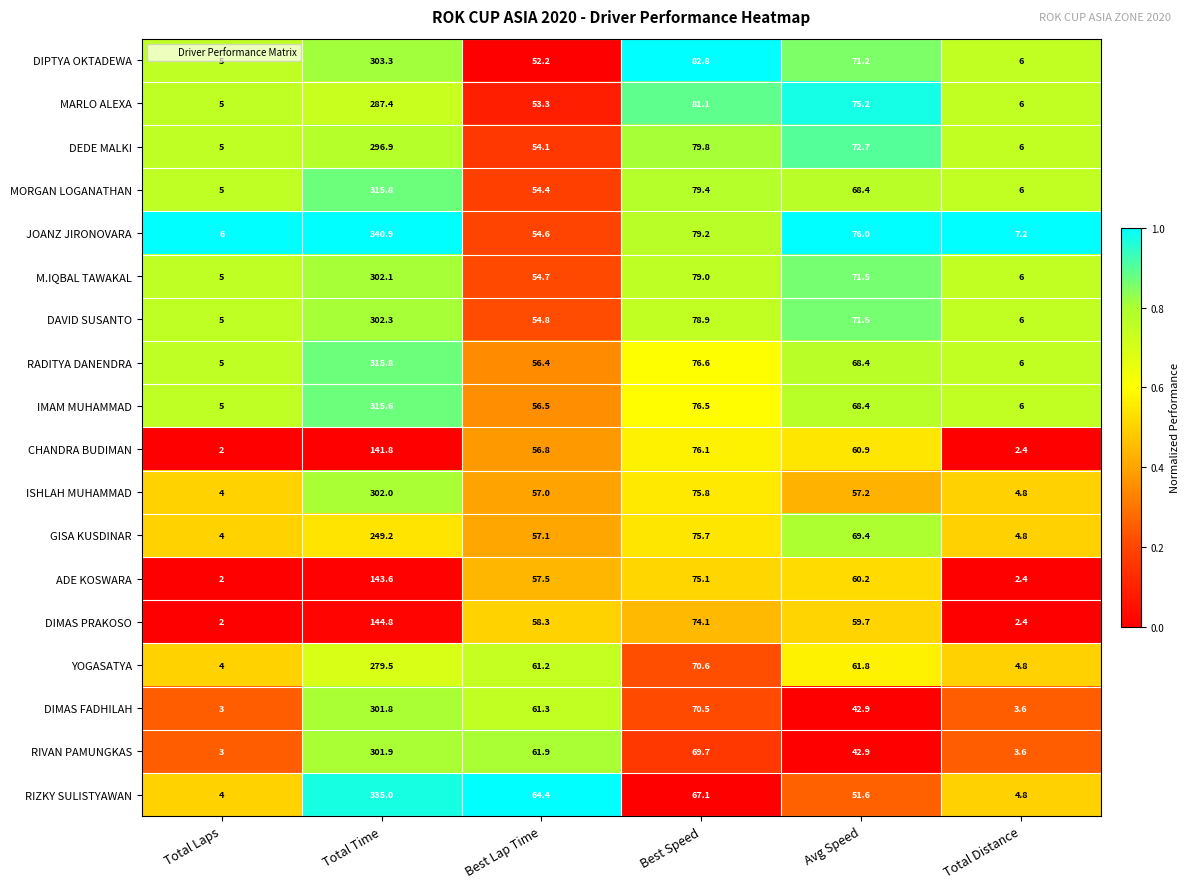

What is the greatest value displayed?

340.9